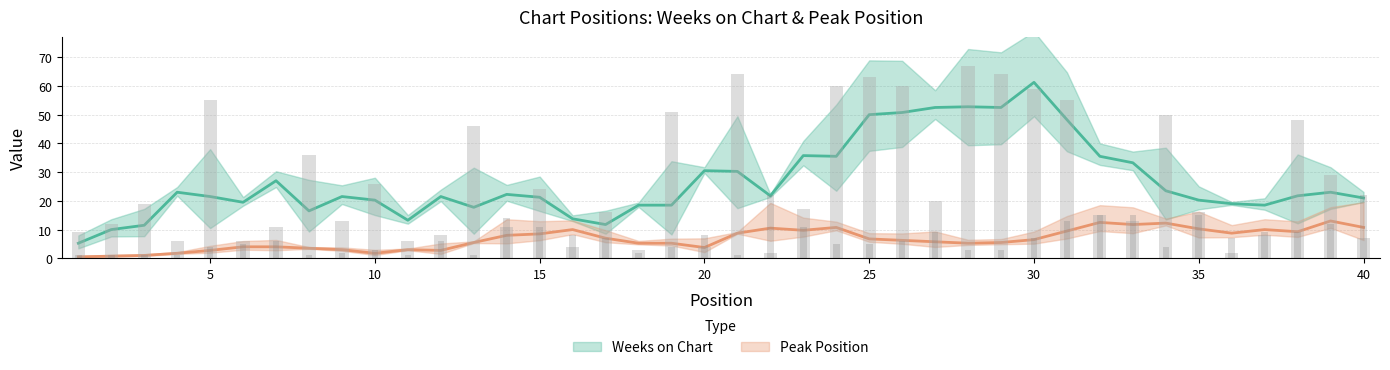

True or false: Peak Position has a value of 3 at 18.

False